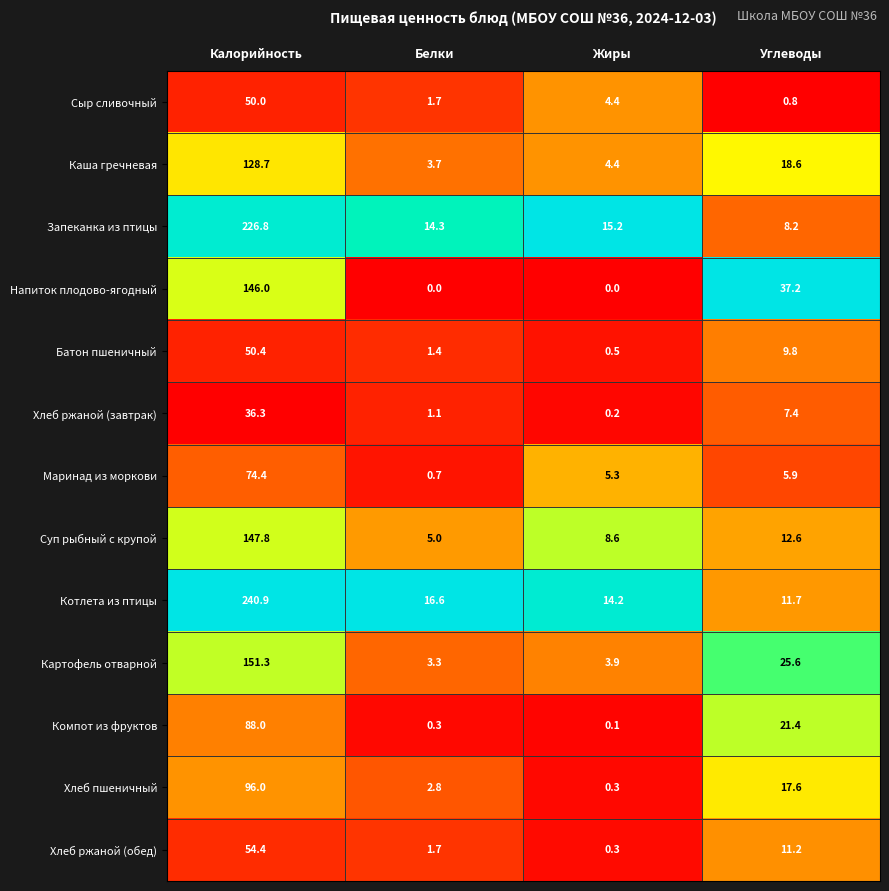

What is the maximum value shown in the chart?

240.9